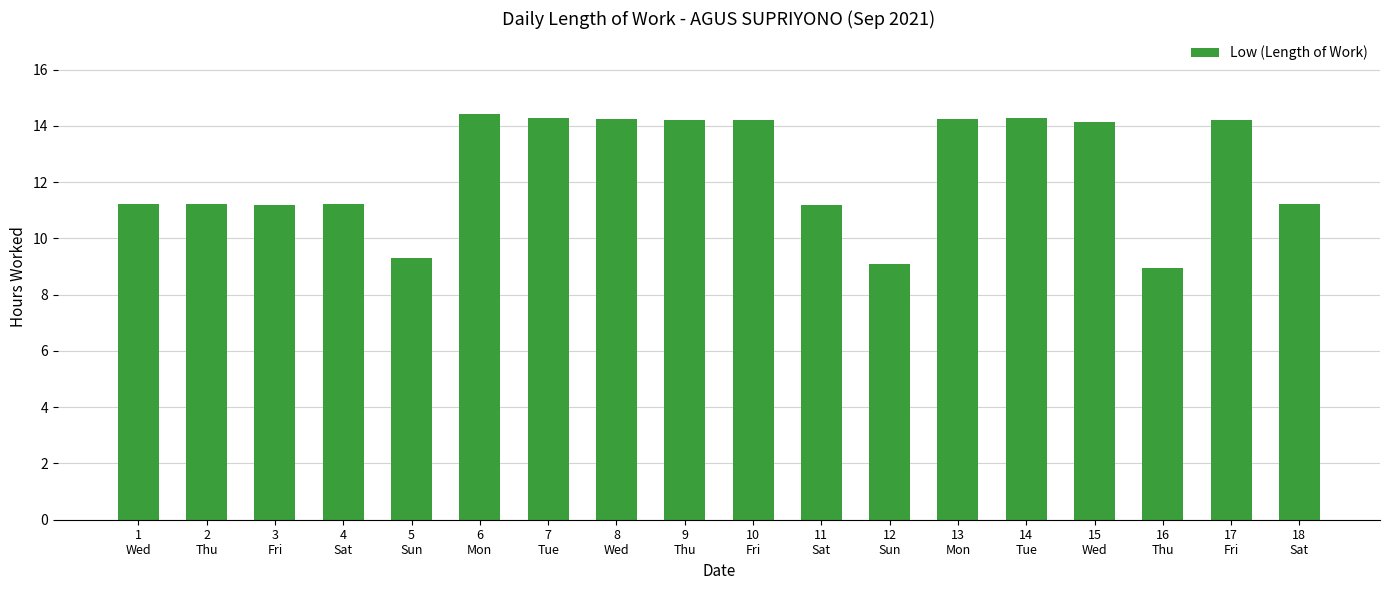

True or false: the data shows 24.2 at 6
Mon.

False